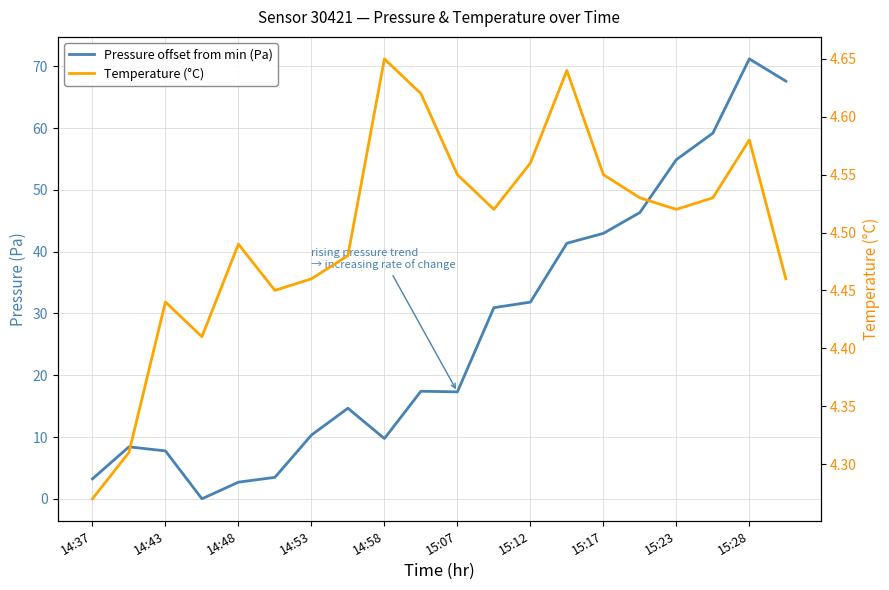

Which series has the largest total across all categories?

Pressure offset from min (Pa)